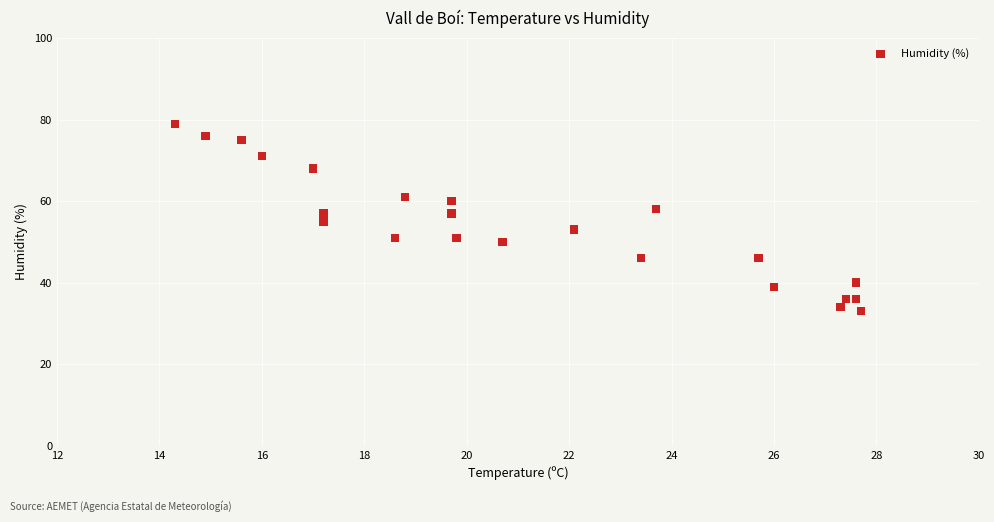

What is the range of Y values (max minus min)?

46